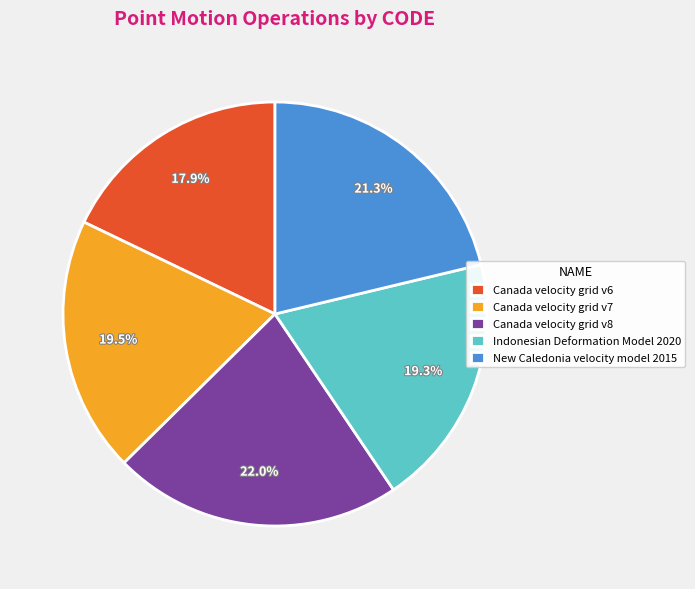

Is there a majority slice in this chart?

No